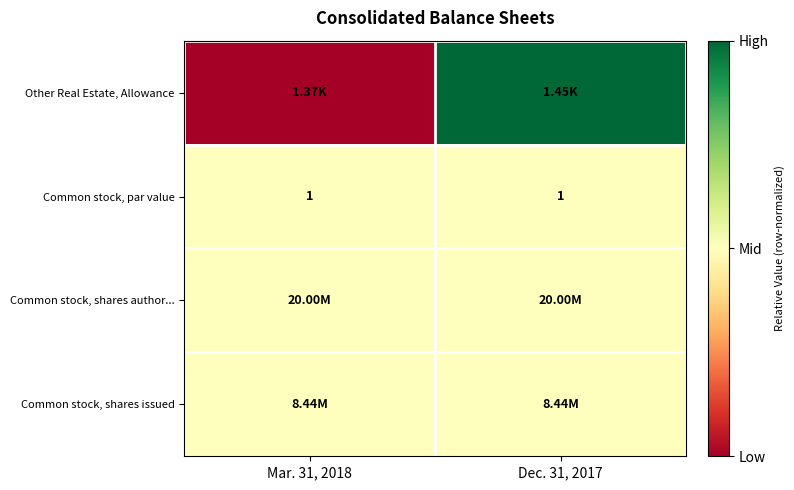

Which series changed the most between Mar. 31, 2018 and Dec. 31, 2017?

Other Real Estate, Allowance